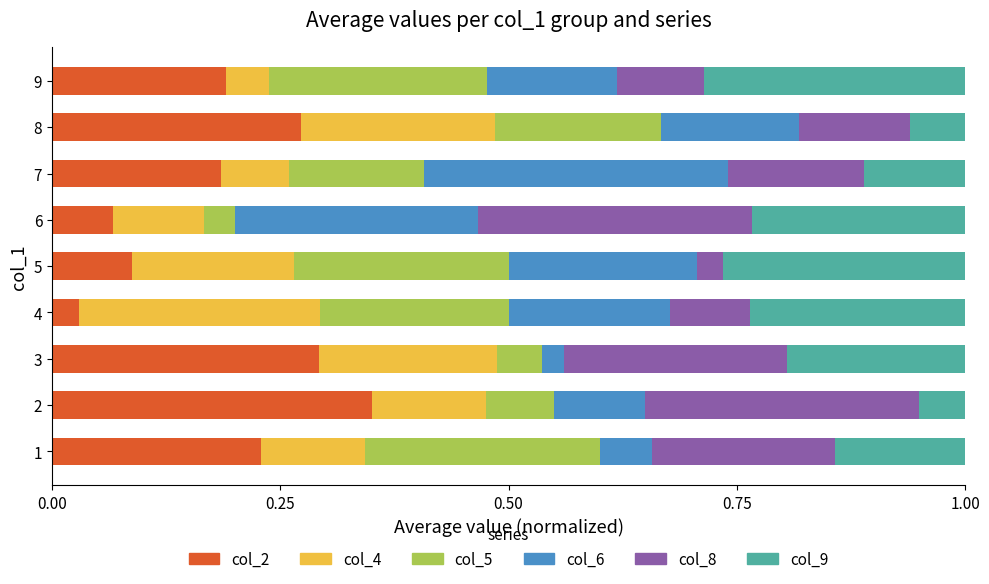

At which label is col_2 closest to 0?

4